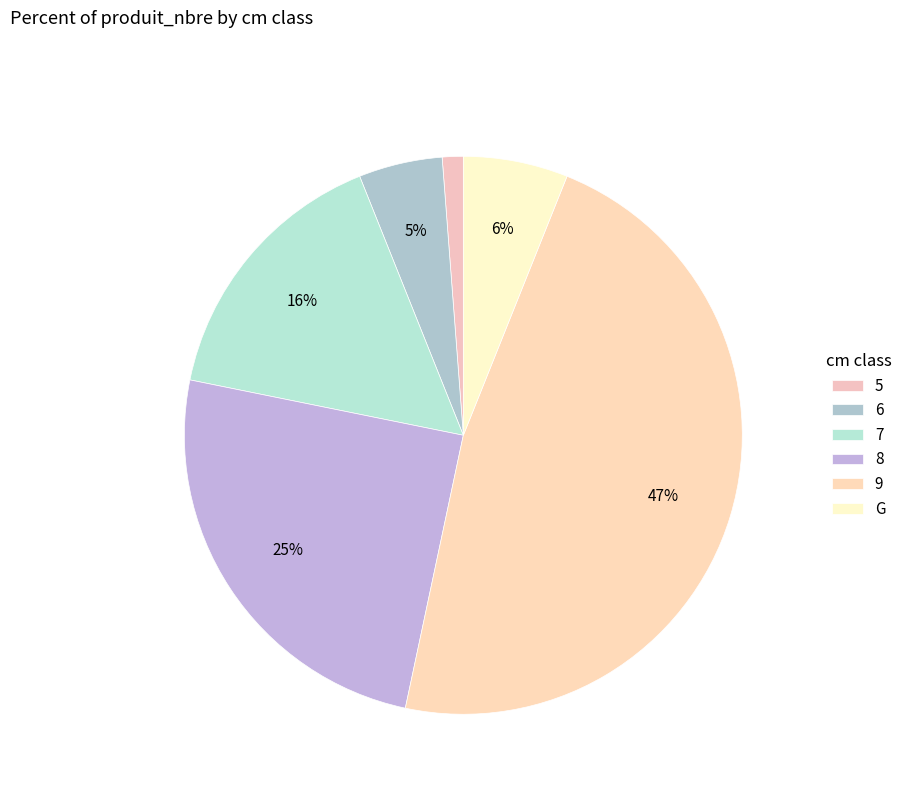

Which category has the smallest portion of the pie?

5